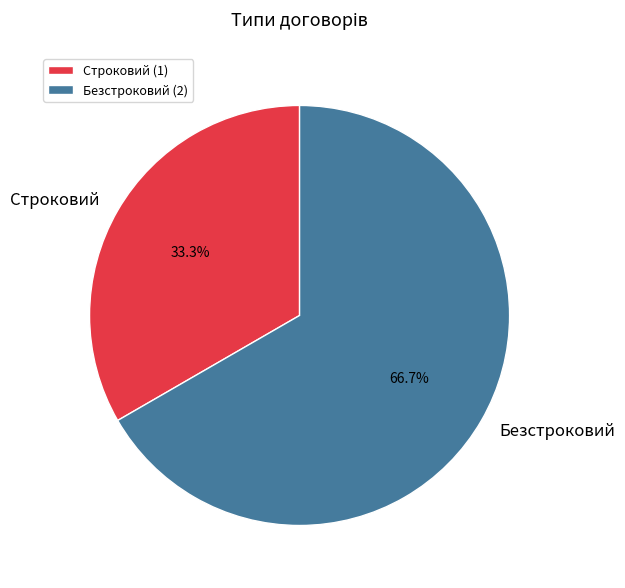

To the nearest percent, what portion does Строковий represent?

33%